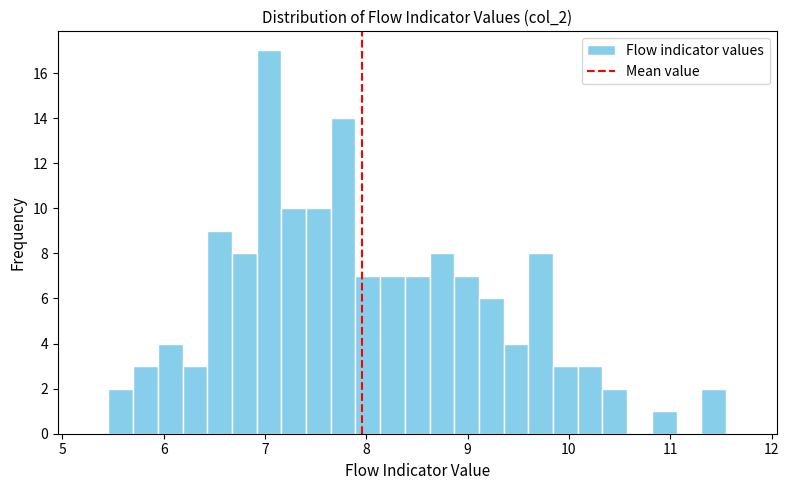

Read against the x-axis, roughly where is the centre of the tallest bar?

7.0